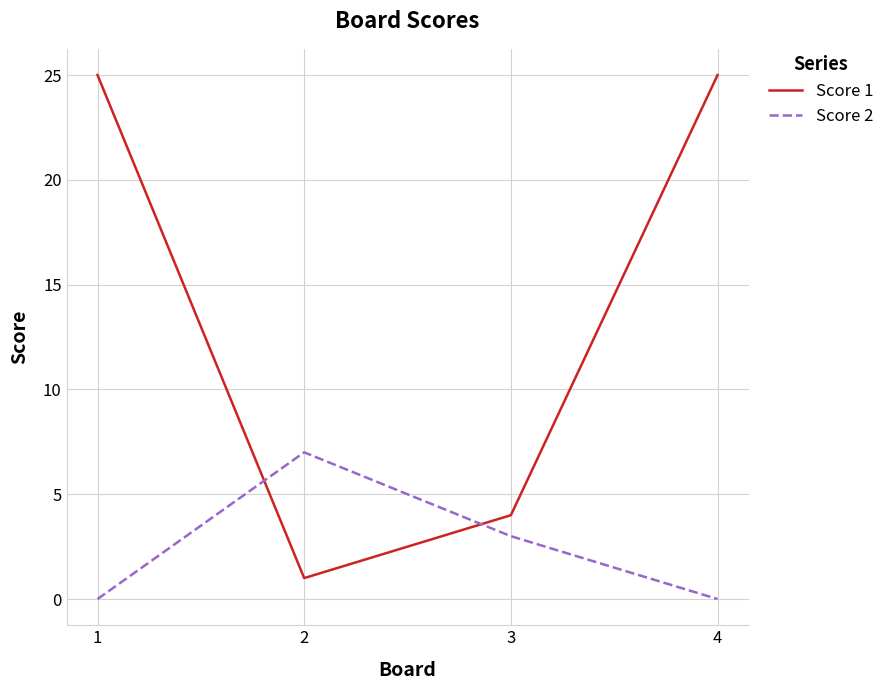

What is the greatest value displayed?

25